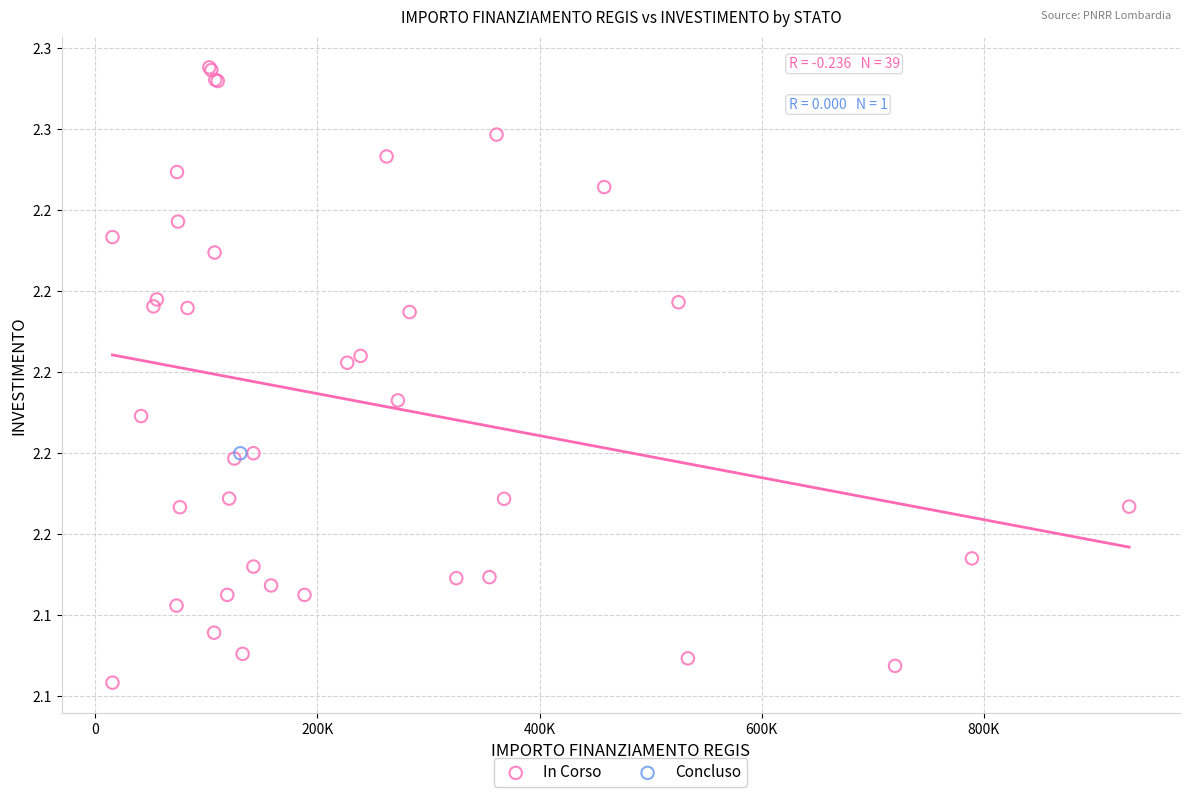

What are all the series names shown in the legend?

In Corso, Concluso